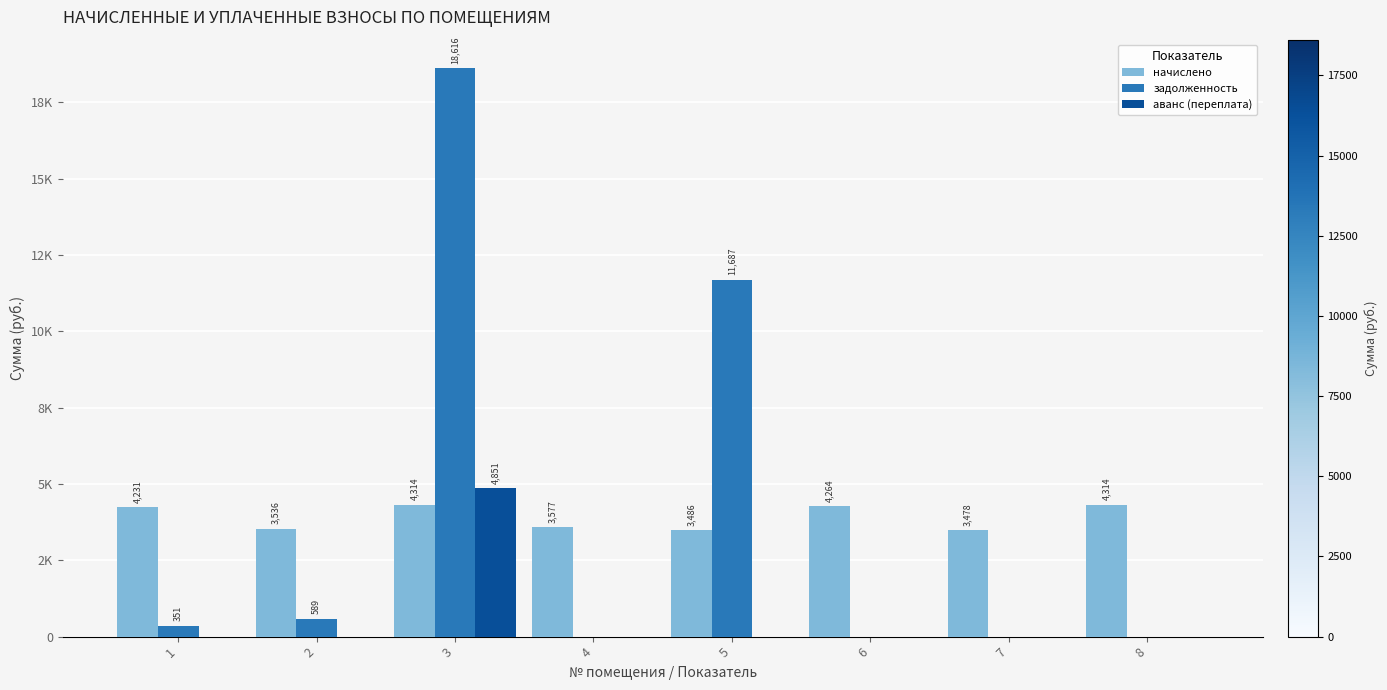

At which category does the chart reach its peak across all series?

3